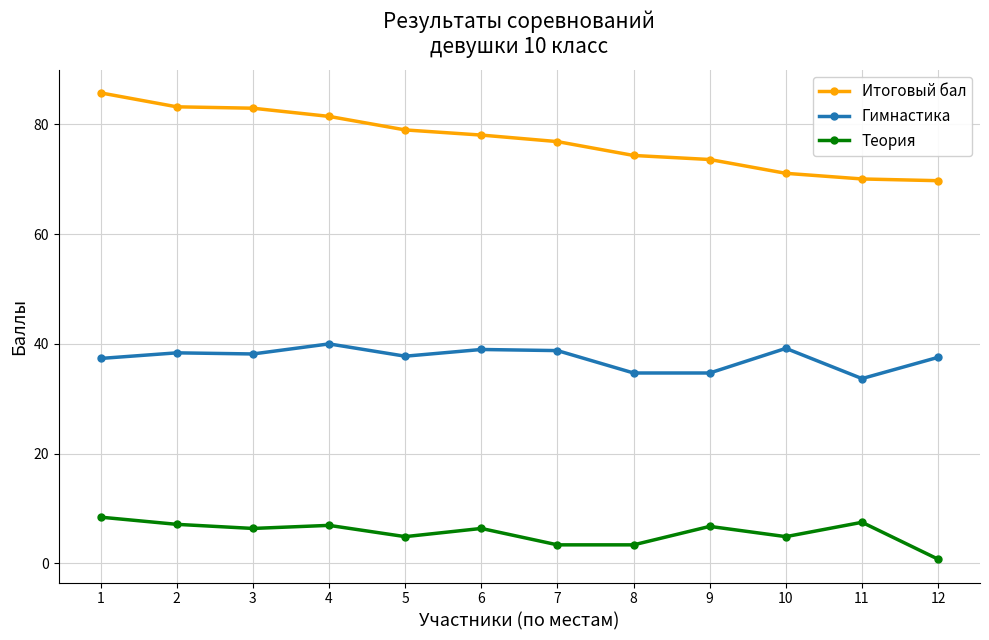

Which series has the largest range (max minus min)?

Итоговый бал